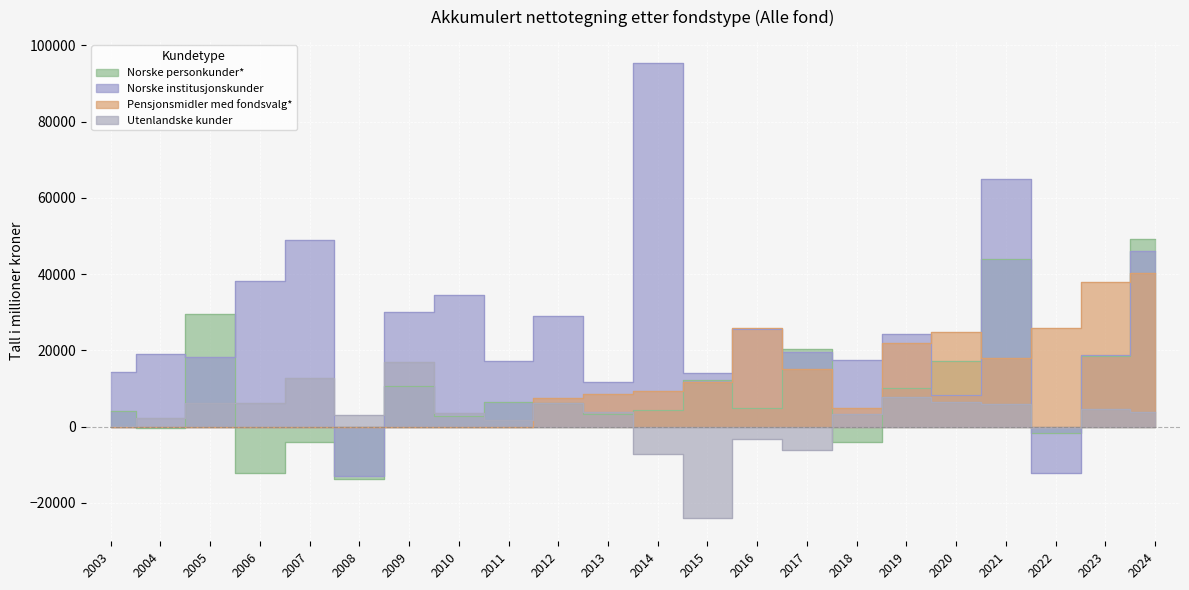

Which series has the largest total across all categories?

Norske institusjonskunder